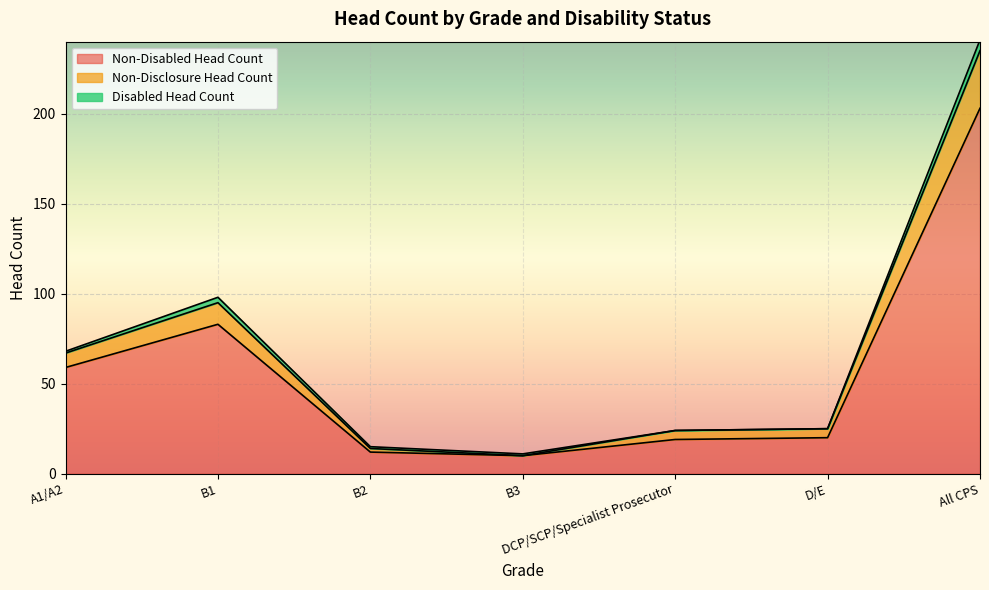

At which category is the sum across all series the highest?

All CPS